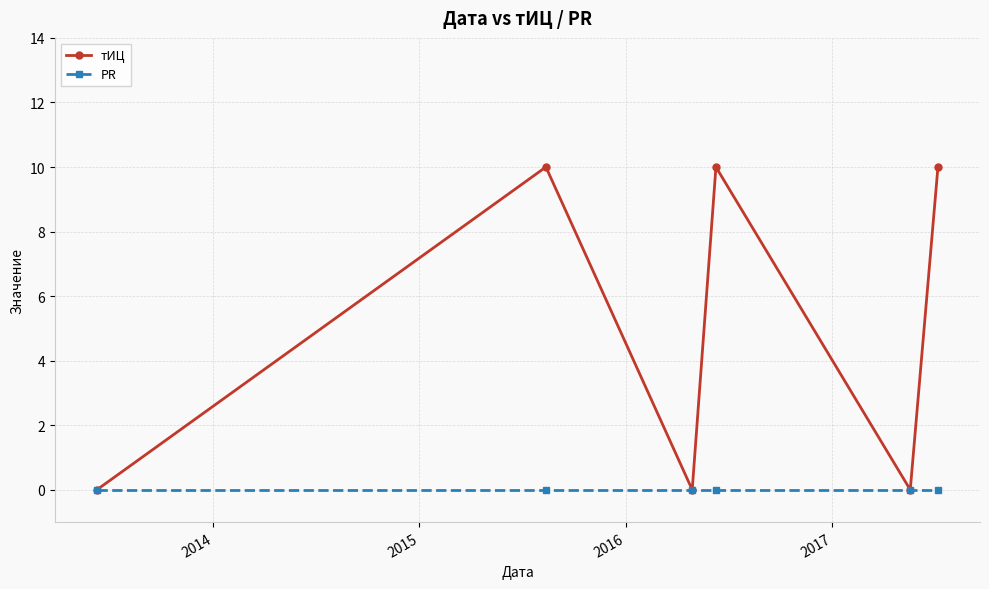

How many values in the тИЦ series are below 10?

3